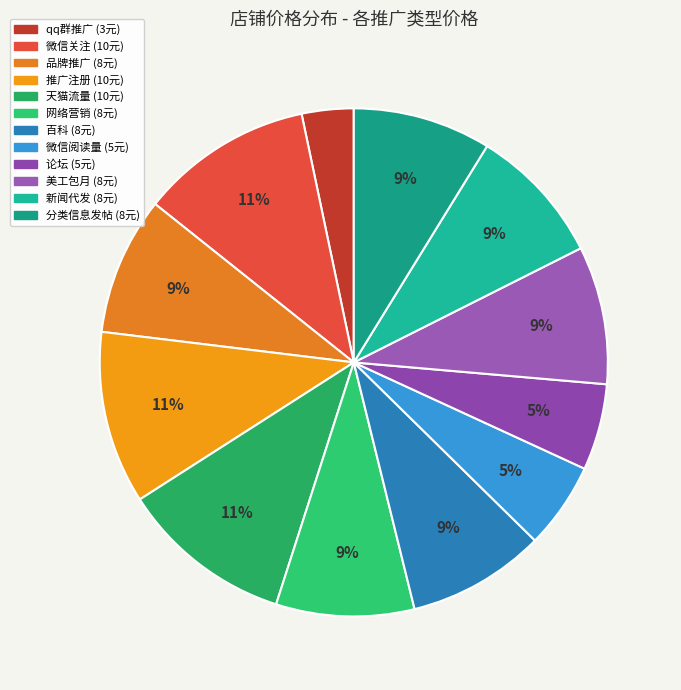

True or false: 百科 accounts for 2% of the total.

False